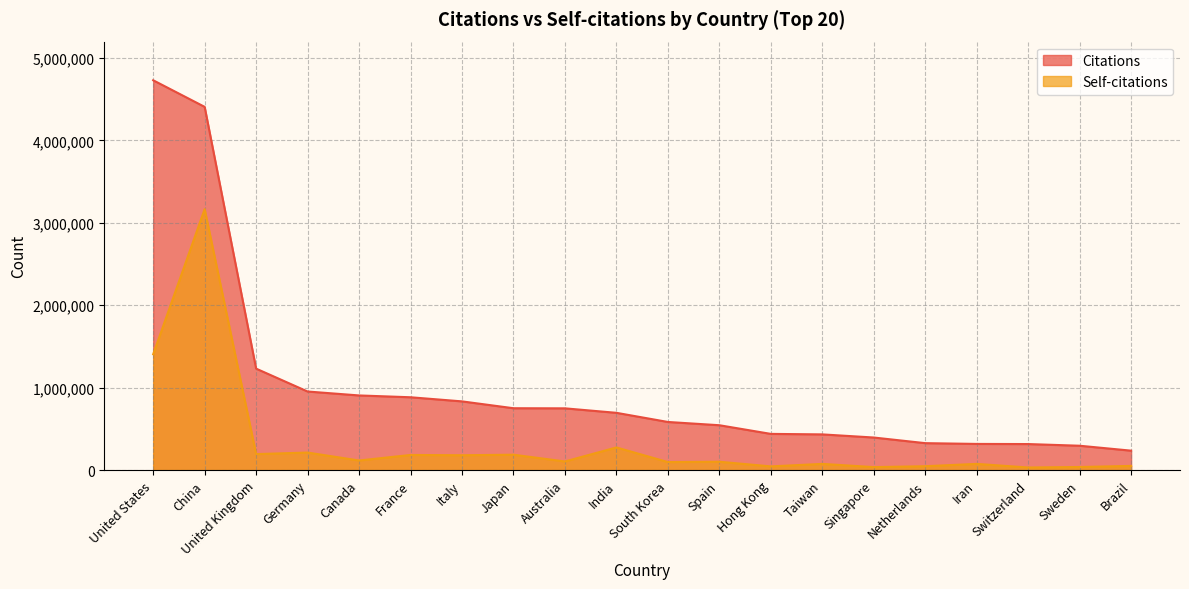

What is the sum of all Self-citations values?

6623699